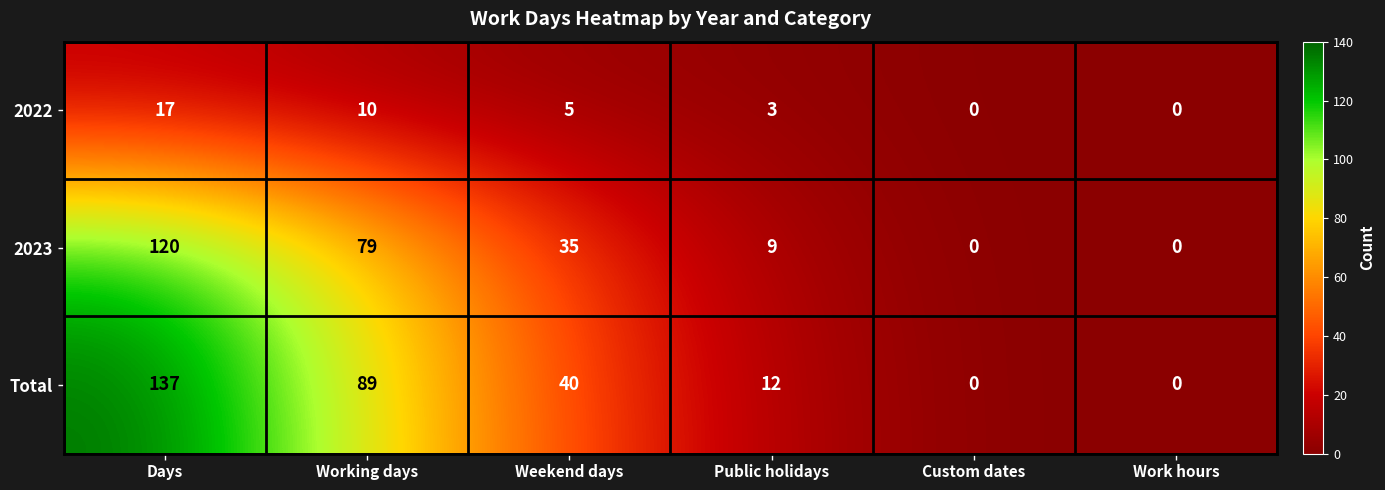

Which series has the largest total across all categories?

Total